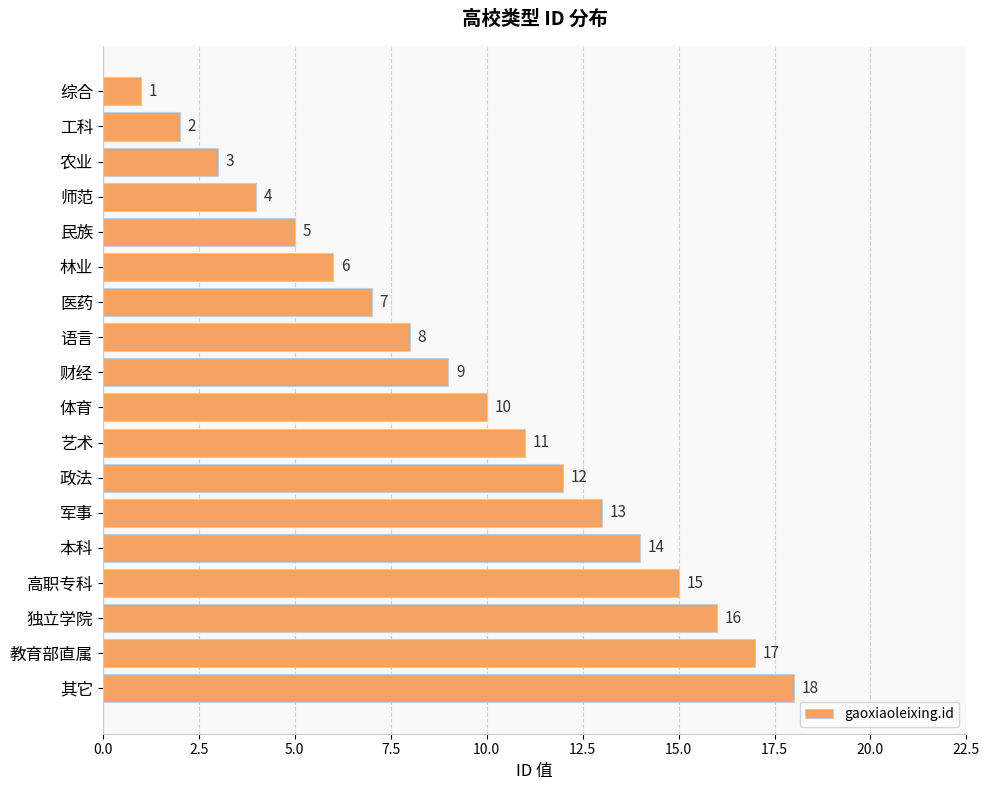

What is the difference between the maximum and minimum values?

17